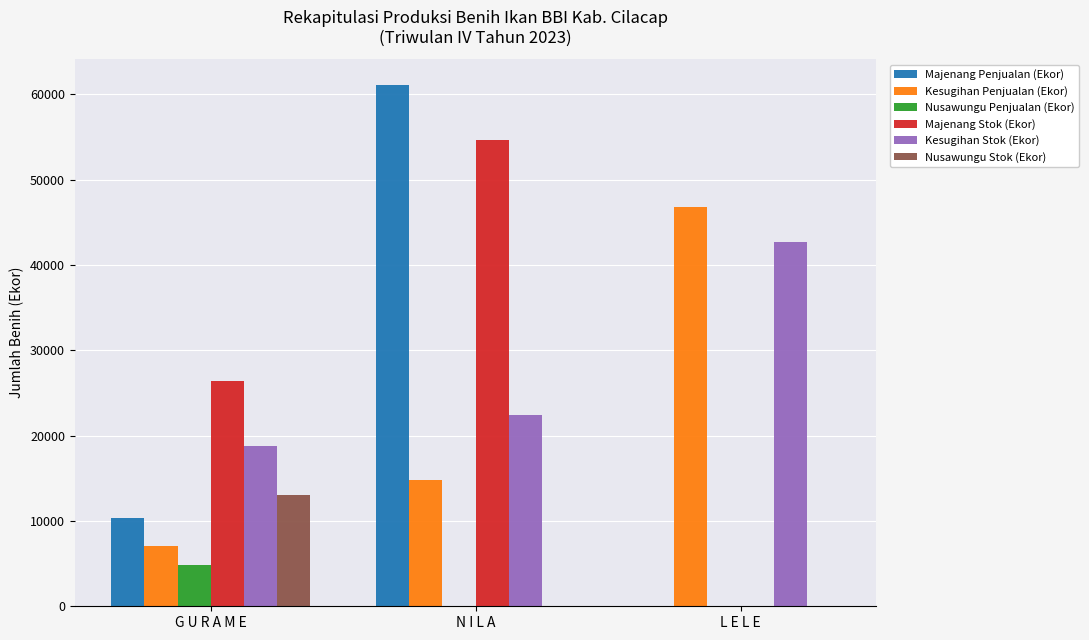

At which category is the sum across all series the highest?

N I L A